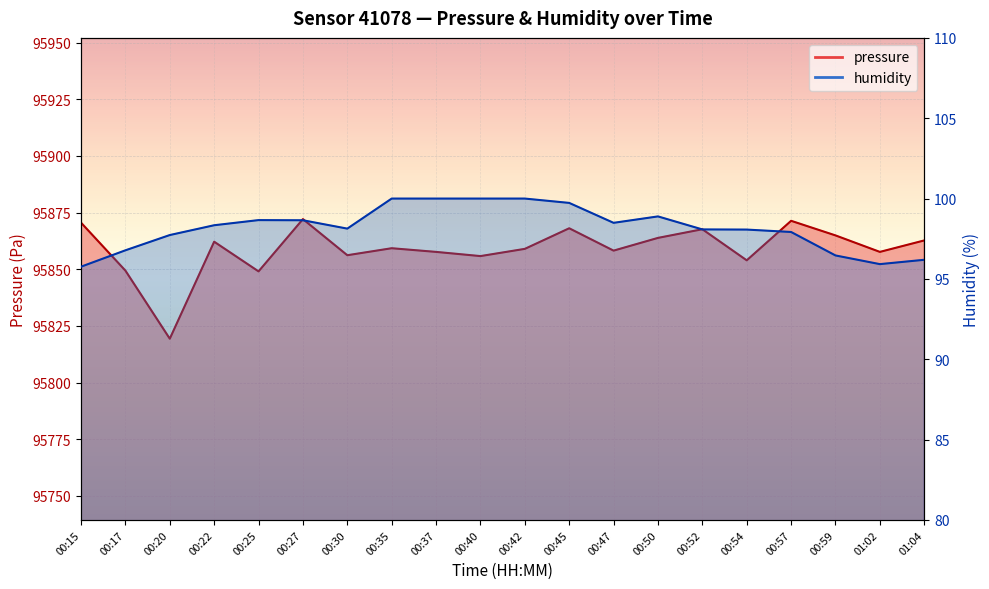

What is the smallest value displayed?

95.8